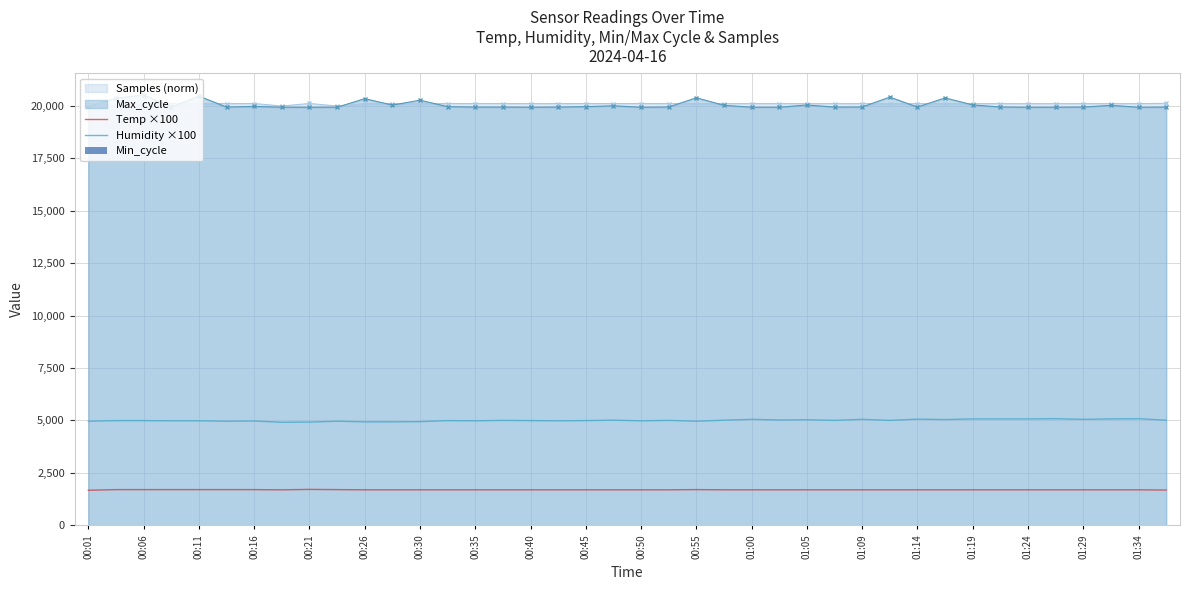

What is the difference between the maximum and minimum values in the Temp ×100 series?

40.0